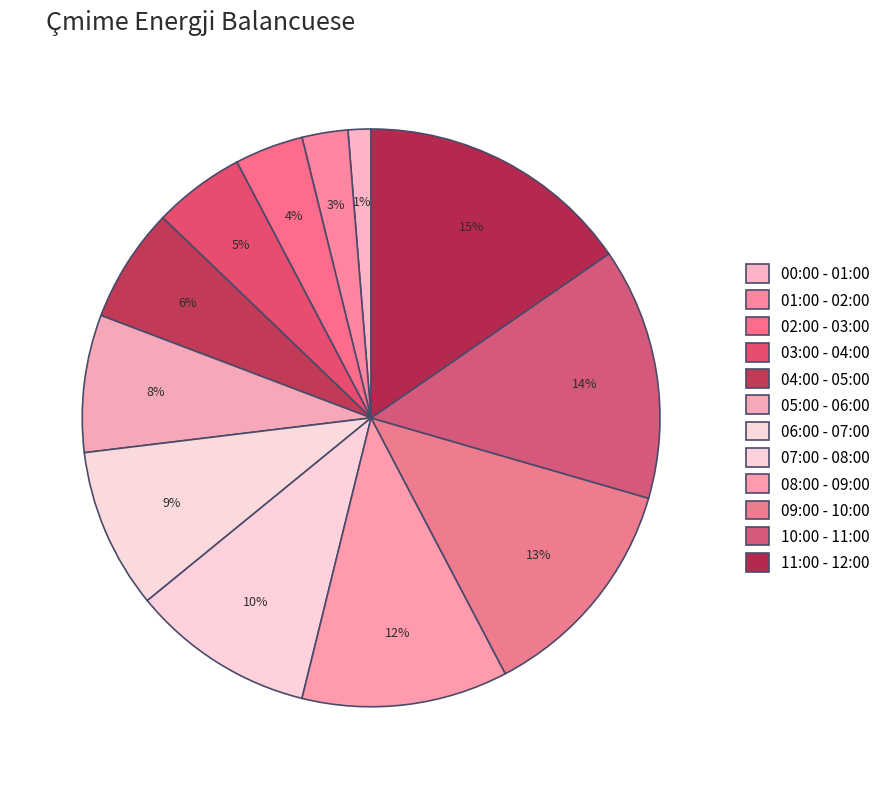

What is the ratio of the value at 05:00 - 06:00 to the value at 08:00 - 09:00?

0.7